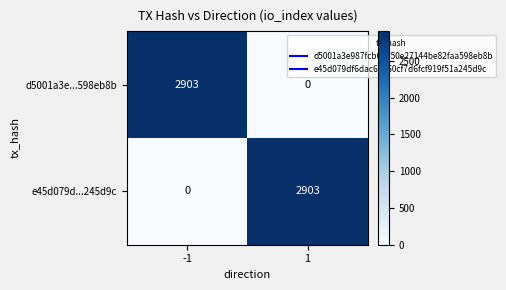

What is the approximate value of d5001a3e...598eb8b at -1?

2903